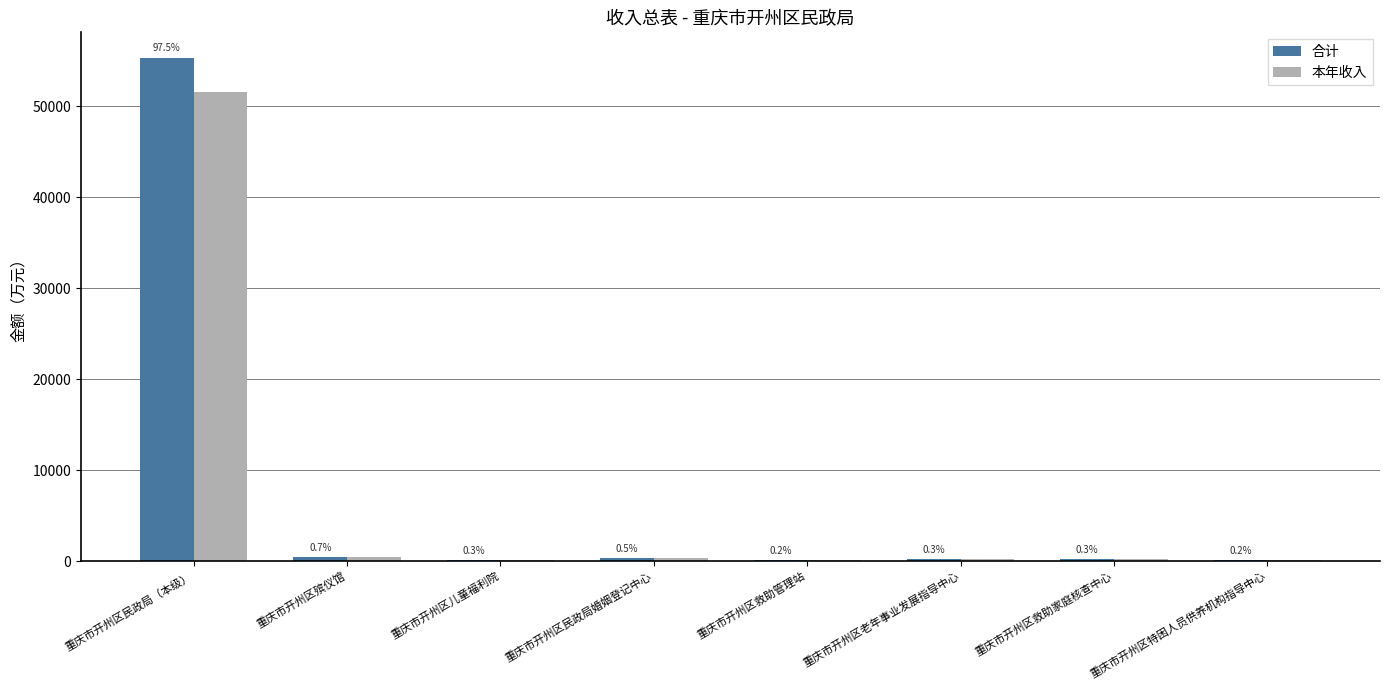

How many groups of bars are there?

8